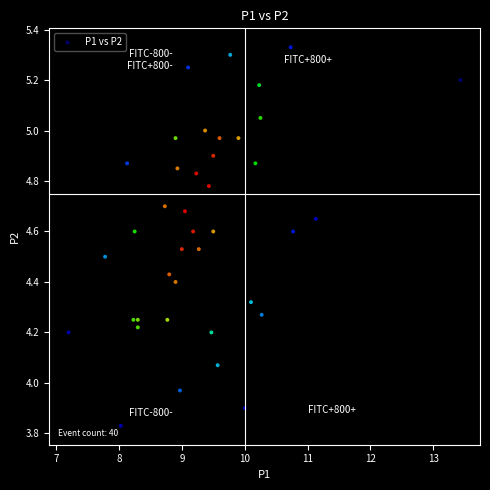

What is the range of Y values (max minus min)?

1.5